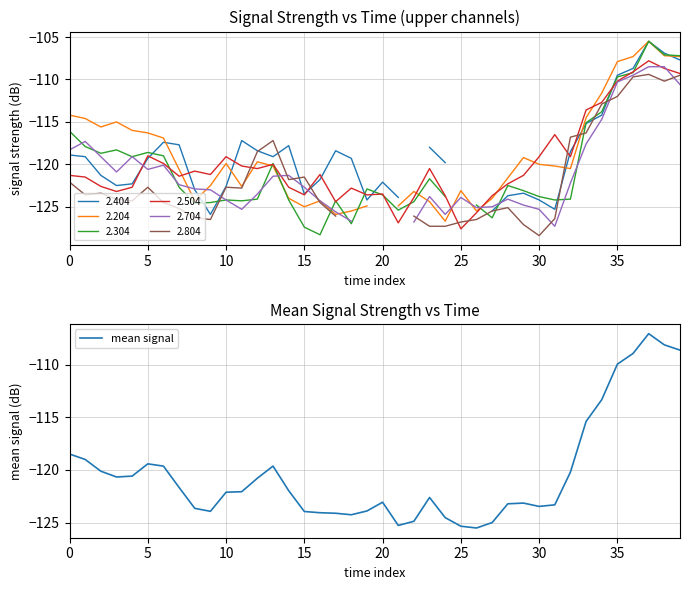

Which label corresponds to the smallest value in the chart?

26